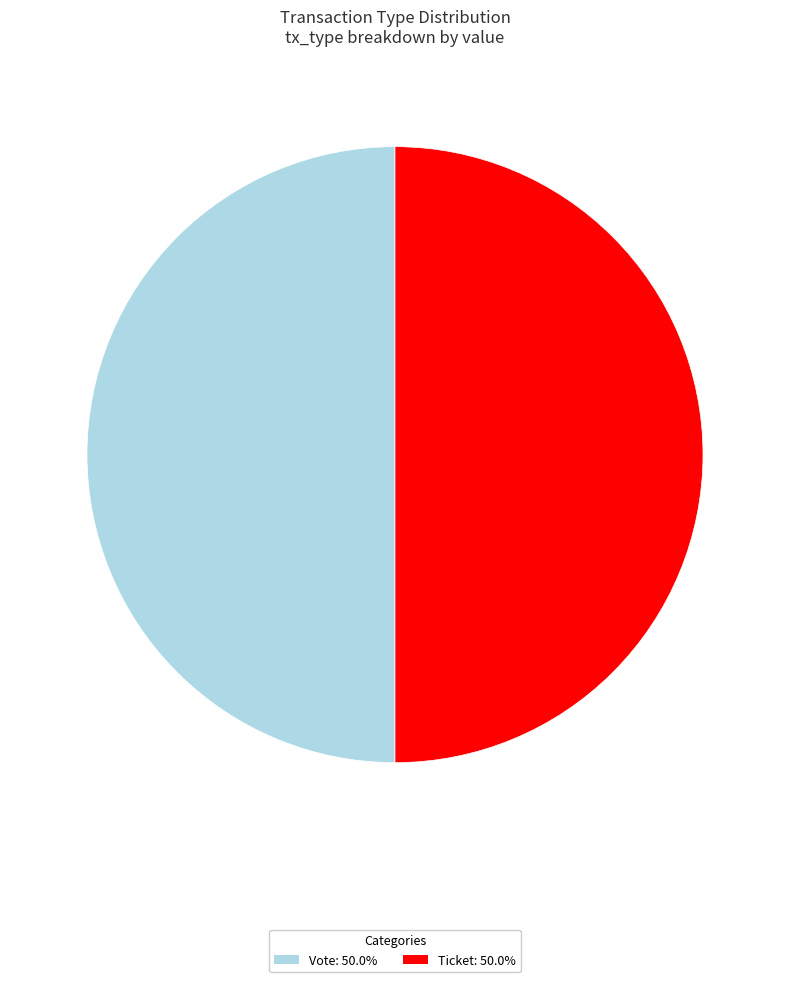

How many slices are in this pie chart?

2